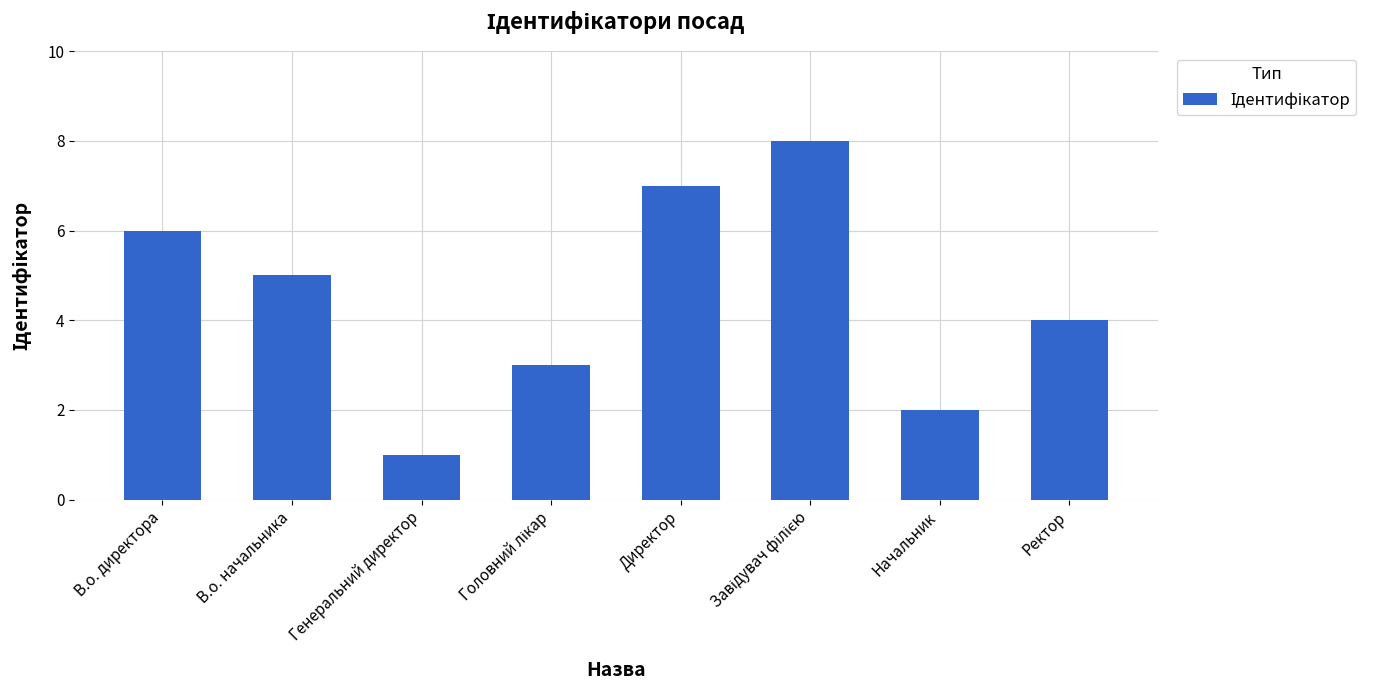

What is the value of the 7th bar from the left?

2